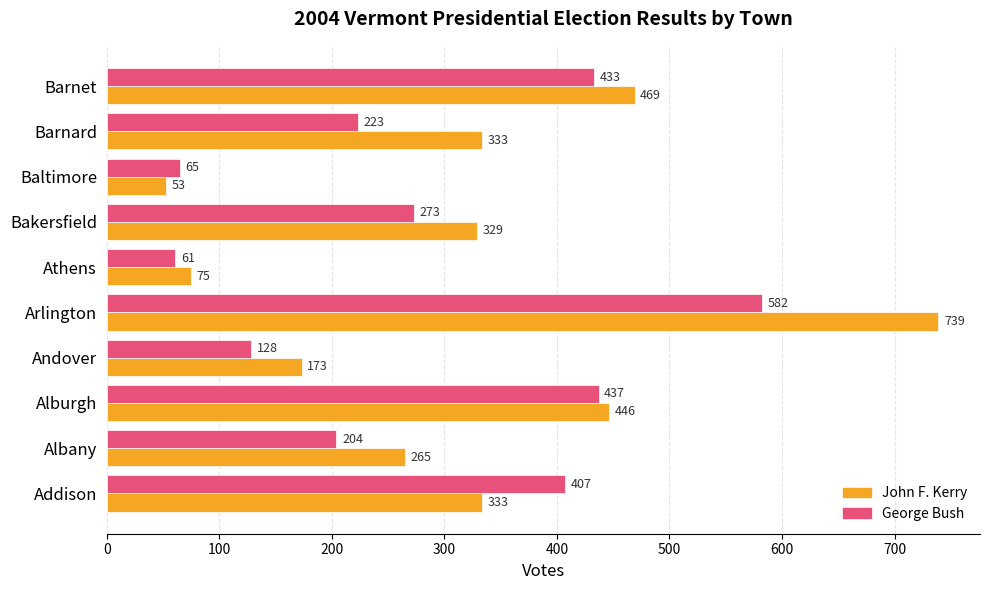

What is the spread (max minus min) of values at Addison?

74